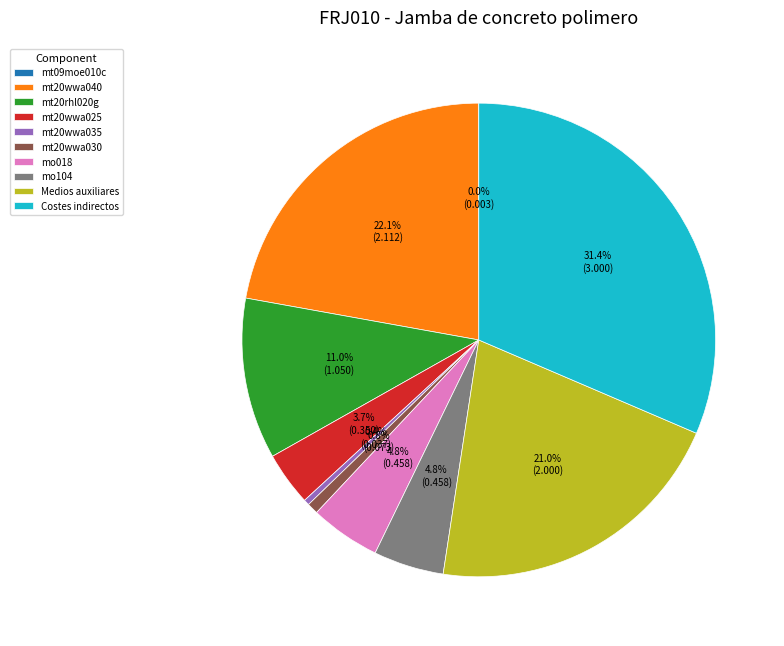

To the nearest percent, what portion does mt20wwa040 represent?

22%